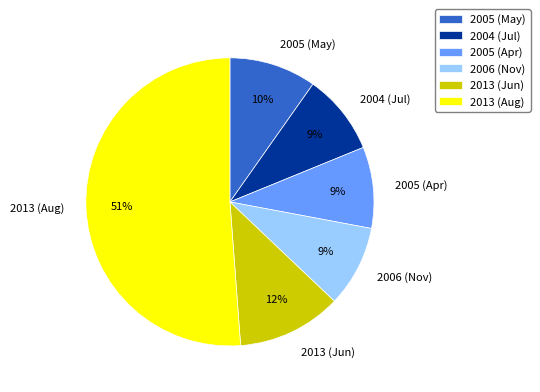

How many segments does this pie chart have?

6